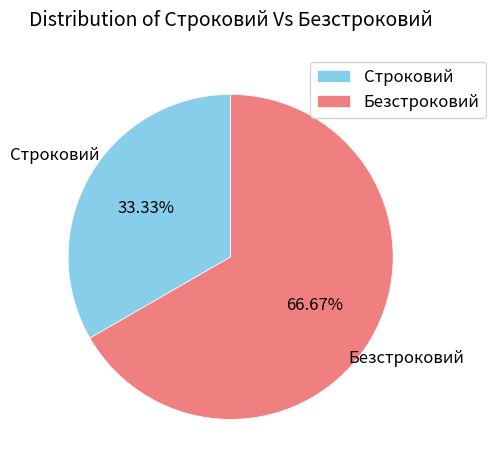

Which slice represents more than half of the pie?

Безстроковий